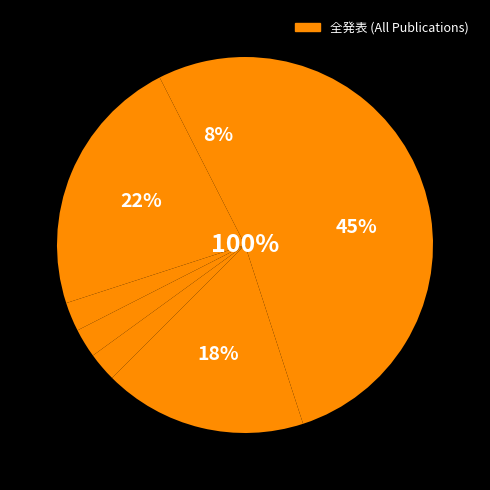

How many slices are in this pie chart?

7